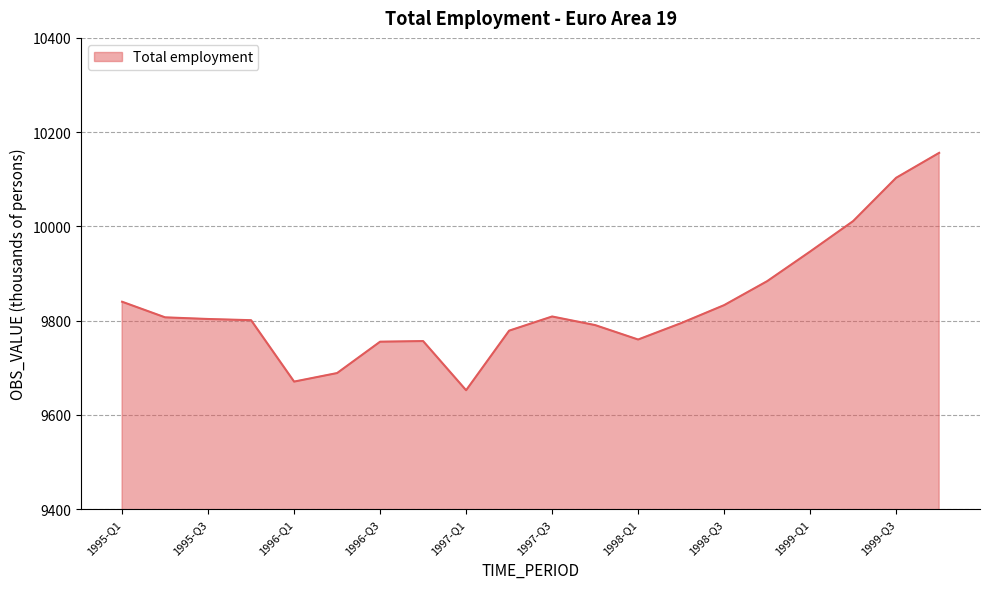

What is the greatest value displayed?

10156.1